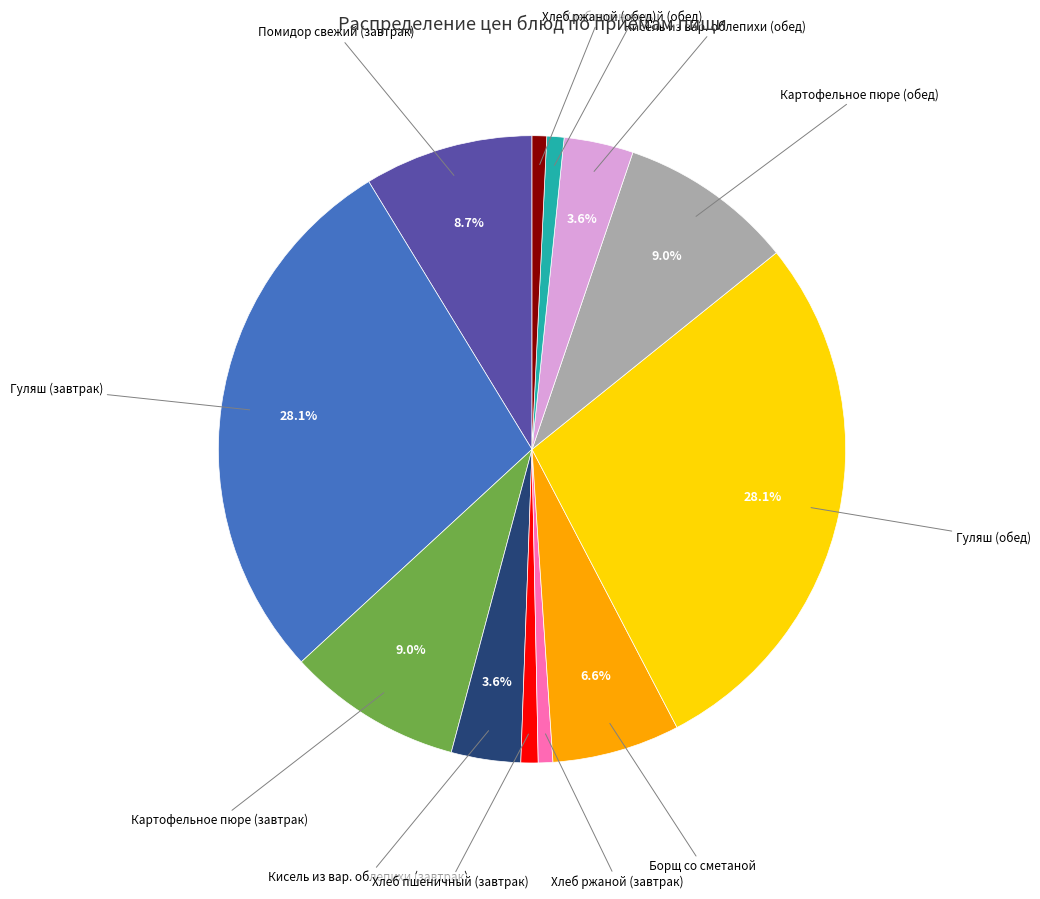

How many segments does this pie chart have?

12